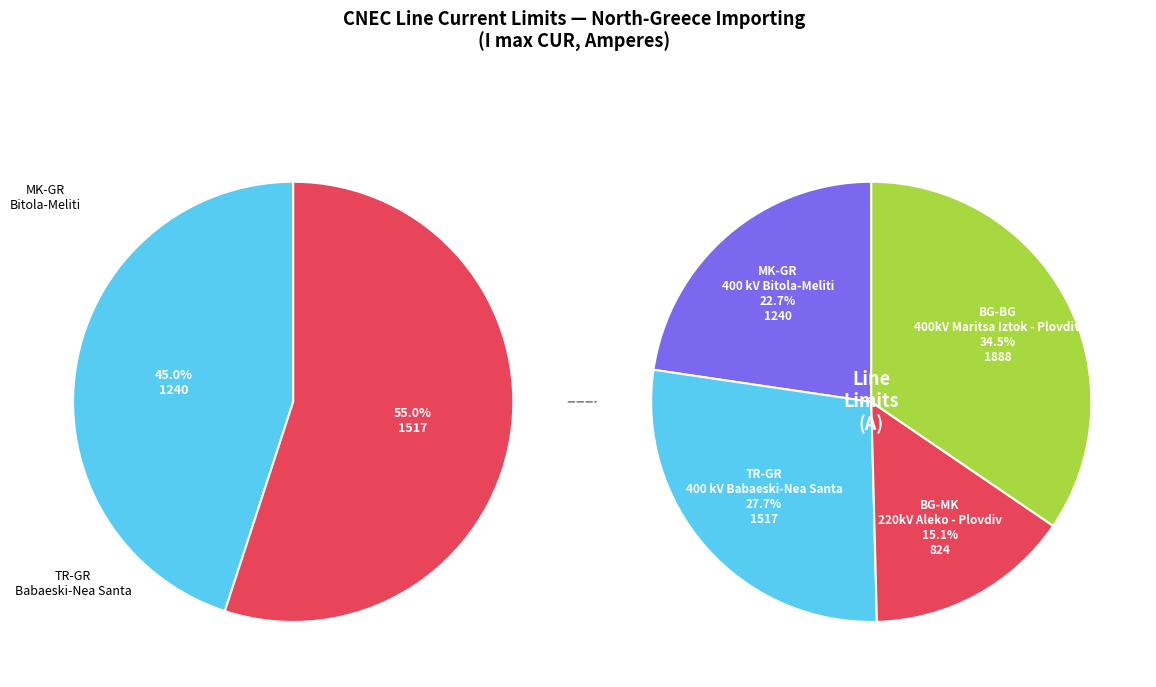

To the nearest percent, what is the combined percentage of [BG-BG] 400kV Maritsa Iztok - Plovdiv and [BG-MK] 220kV Aleko - Plovdiv?

50%